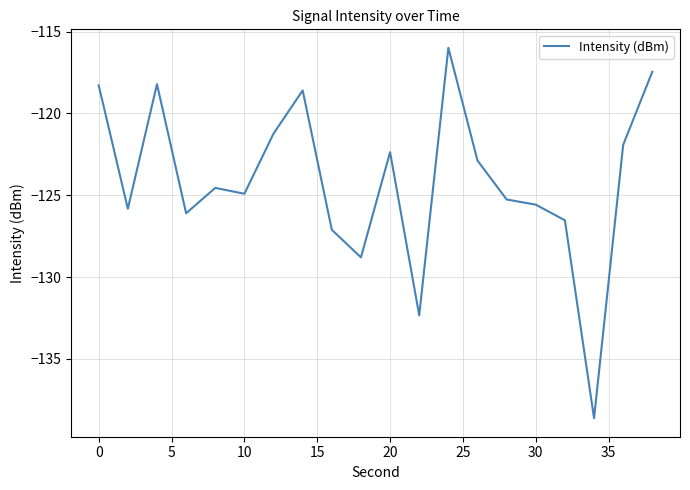

What is the difference between the maximum and minimum values?

22.6